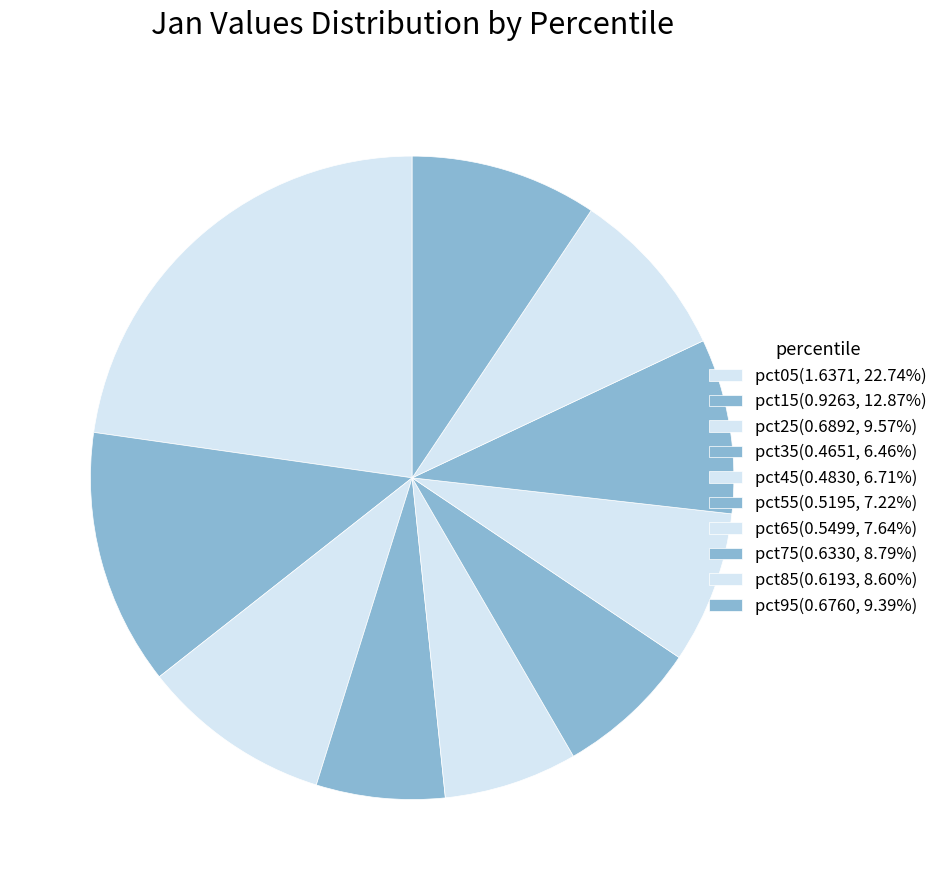

Count the number of slices in the pie.

10